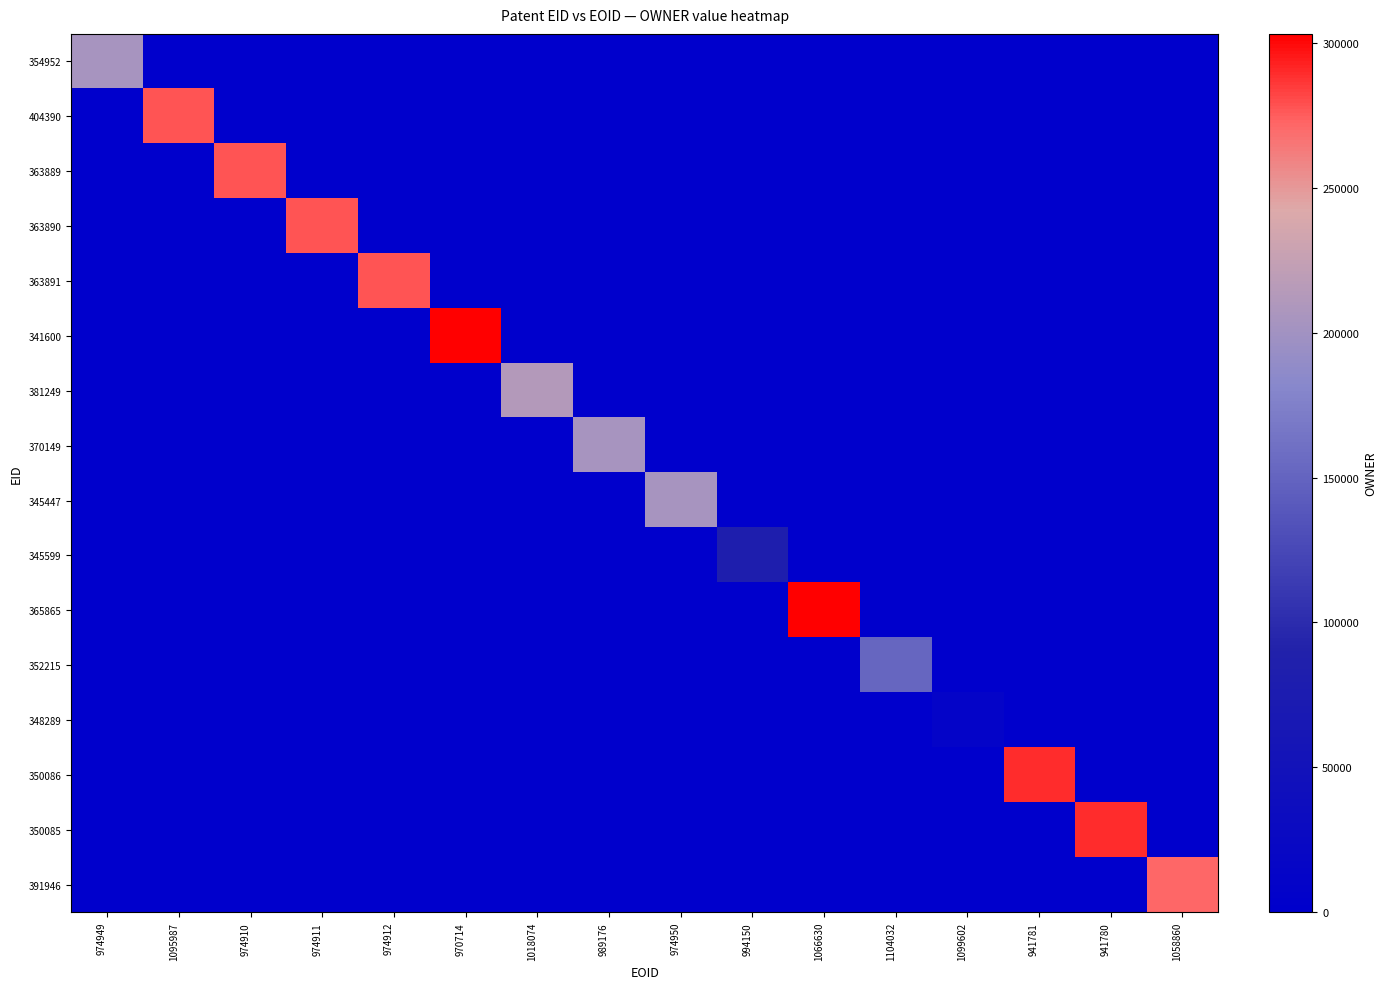

What is the total value across all series at 1095987?

277685